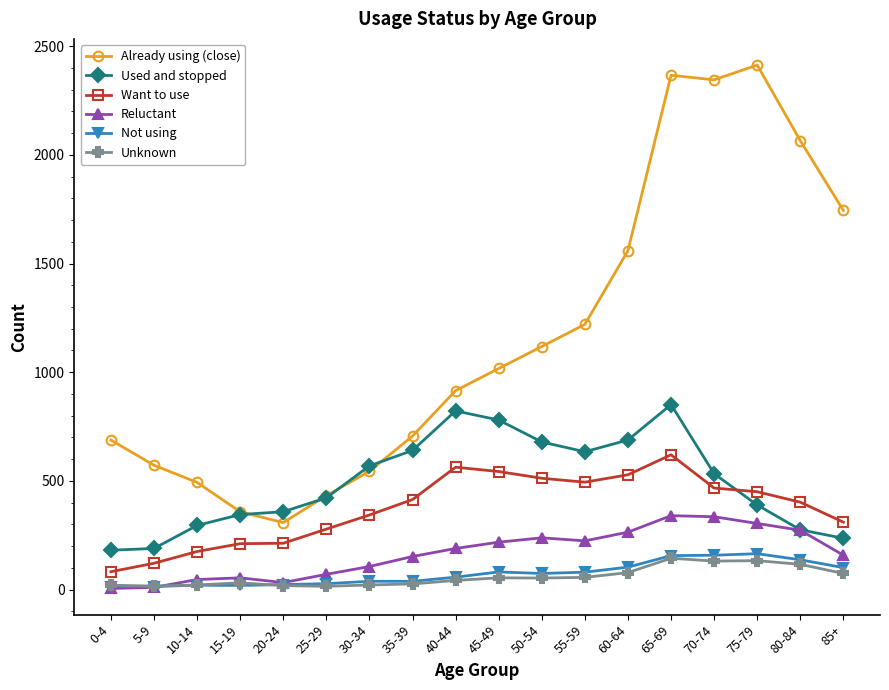

In Used and stopped, how many points are lower than both neighbors (excluding endpoints)?

1